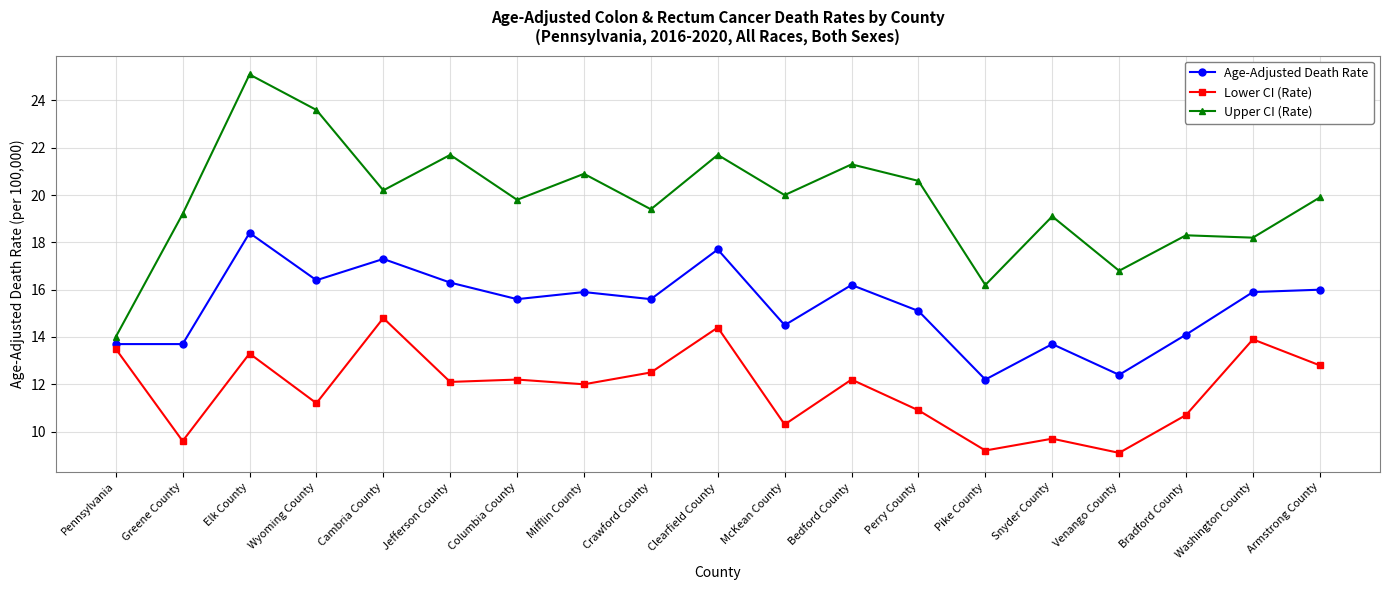

True or false: Lower CI (Rate) and Upper CI (Rate) cross at least once.

False